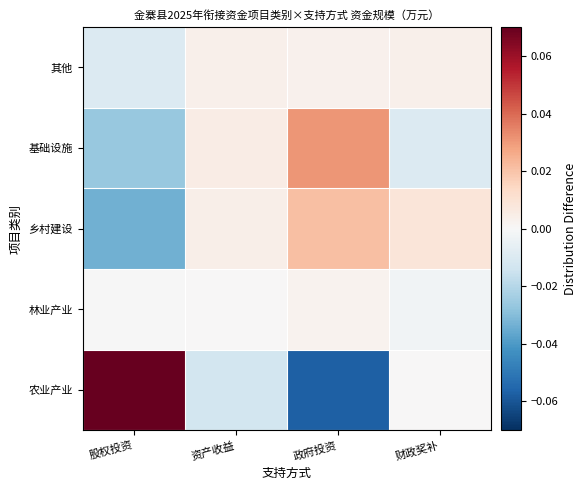

At how many categories does at least one series exceed 0?

4